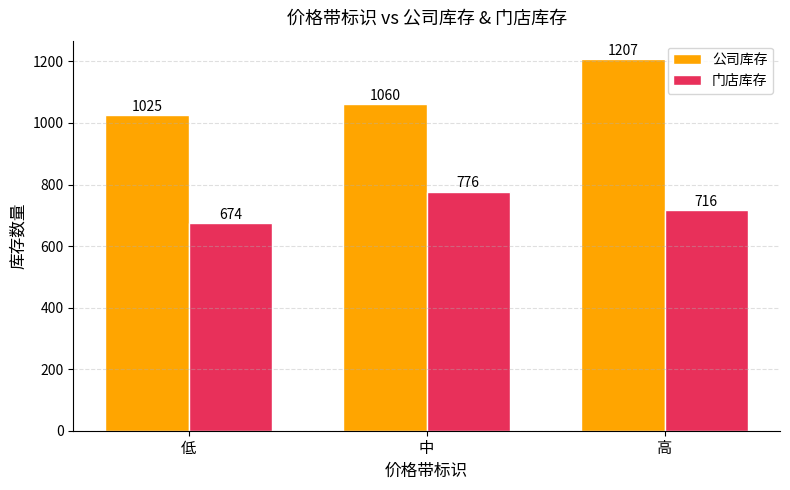

Which series changed the most between 中 and 高?

公司库存